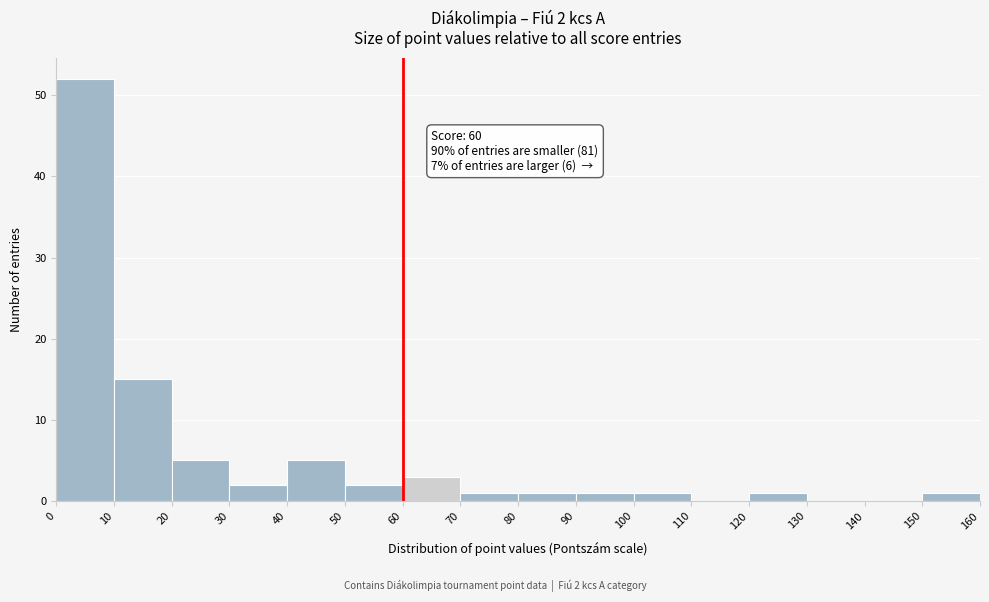

Which range on the x-axis has the tallest bar?

0 to 10